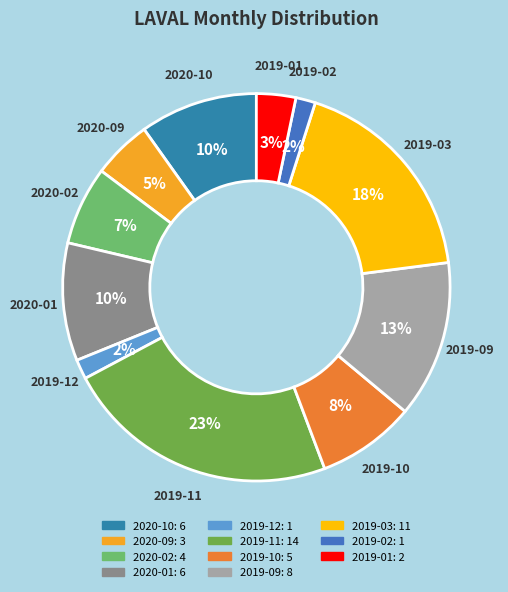

To the nearest percent, what percentage of the pie is 2020-01?

10%